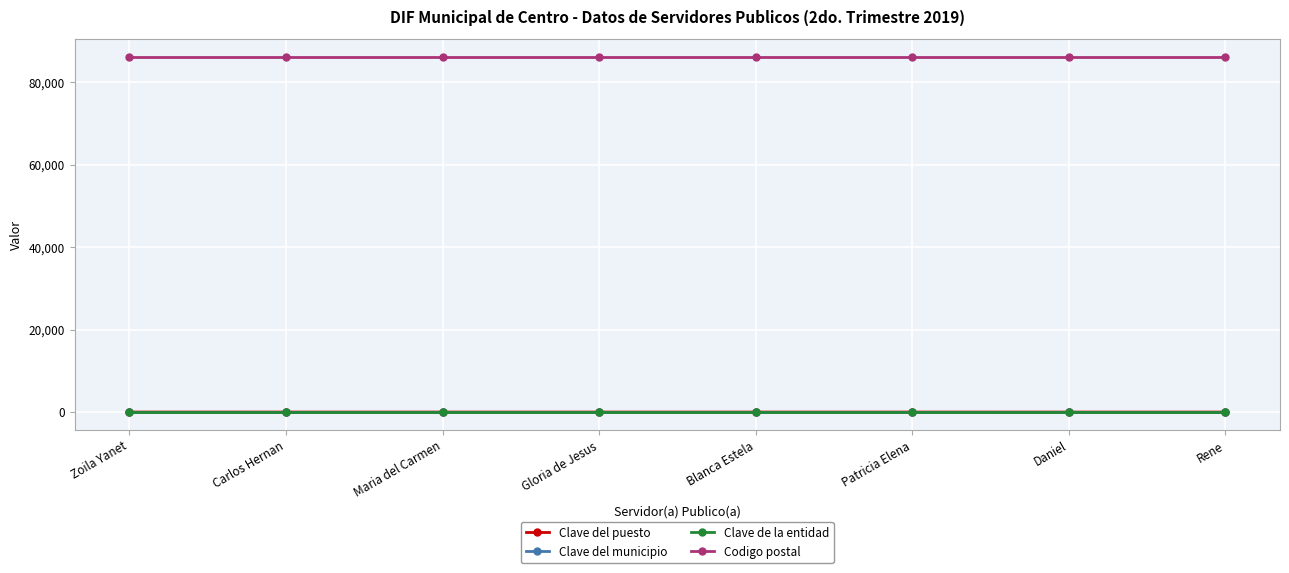

What is the sum of the Clave de la entidad values at Patricia Elena and Gloria de Jesus?

54